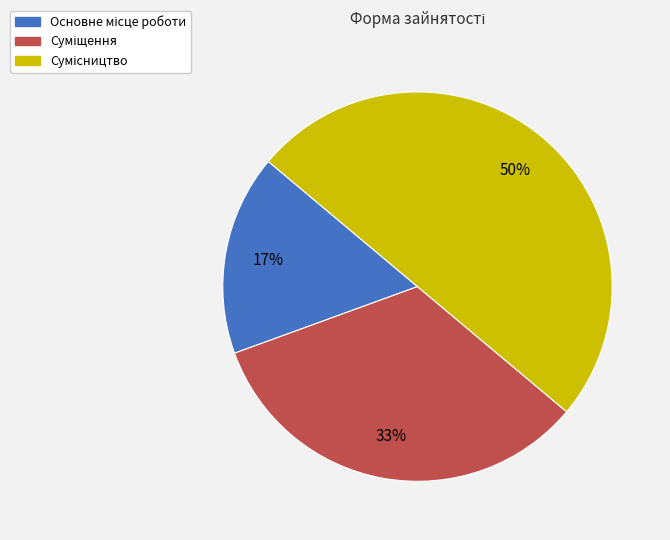

Count the number of slices in the pie.

3